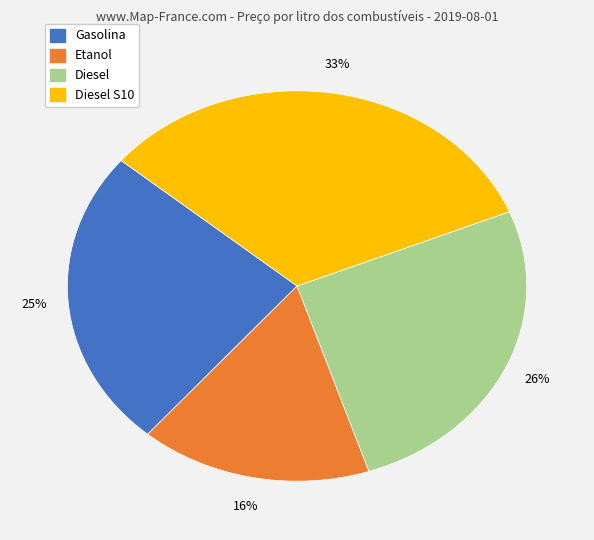

Does any single category account for the majority?

No